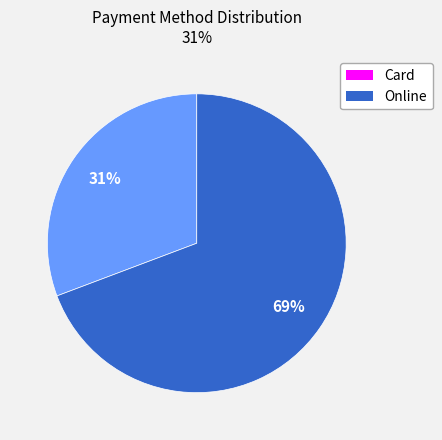

Is it true that Online is 69% of the pie?

True